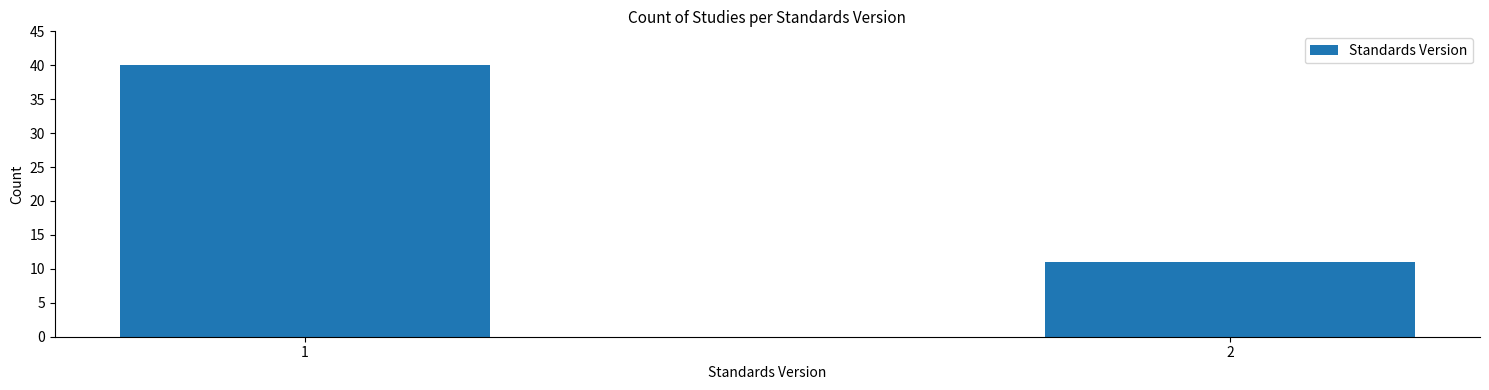

Reading left to right, transcribe all the data shown in this chart.

1=40	2=11